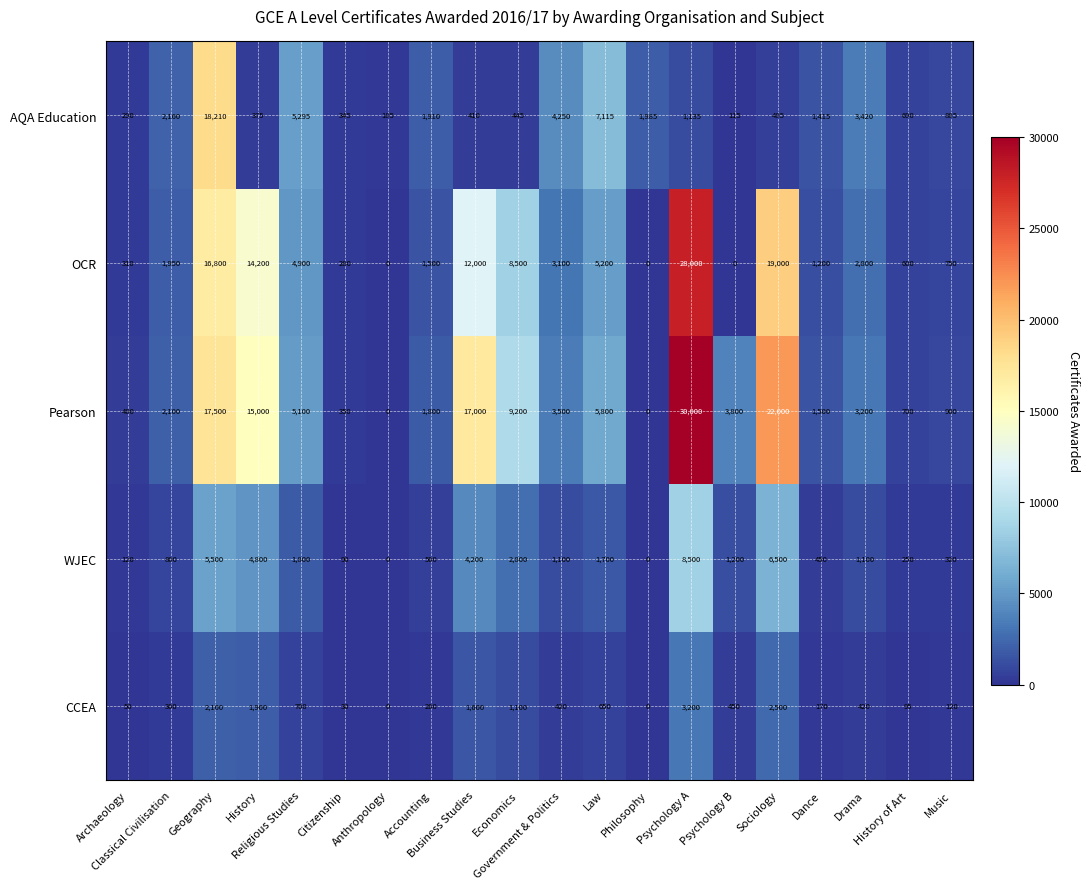

Which series has the widest spread of values?

Pearson